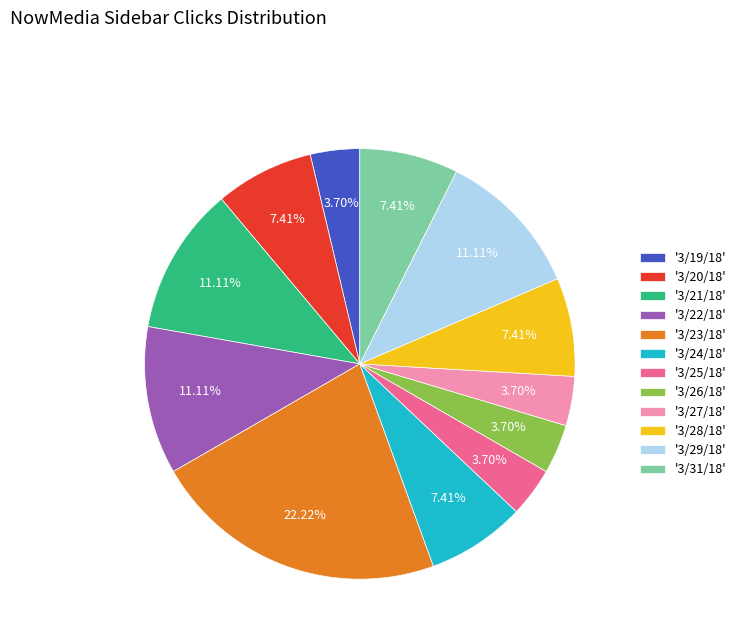

Is there a majority slice in this chart?

No